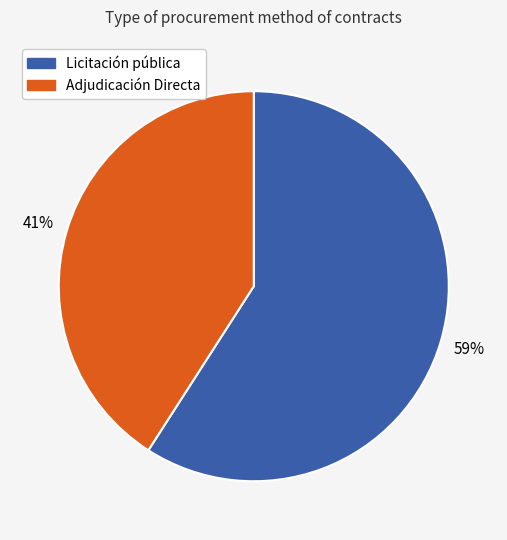

Do Adjudicación Directa and Licitación pública together represent more than half of the pie?

Yes